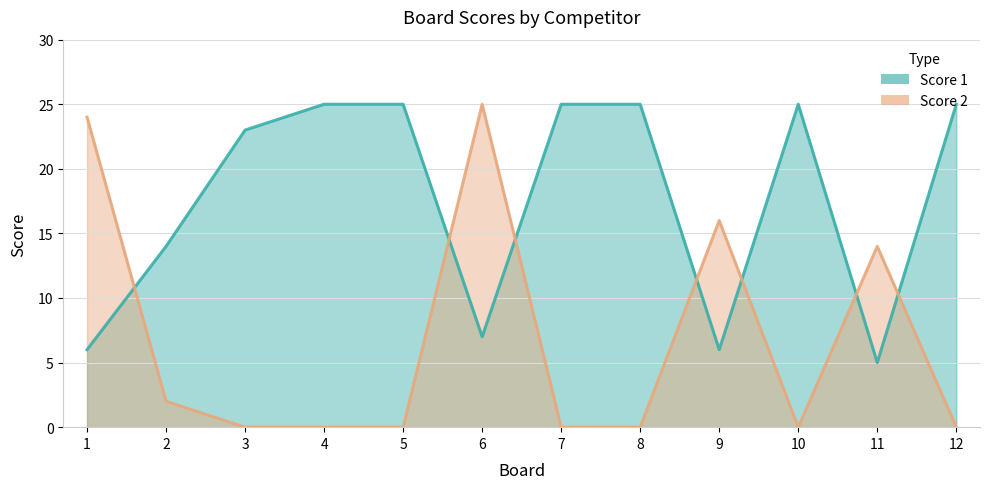

True or false: Score 1 has a value of 7 at 6.

True